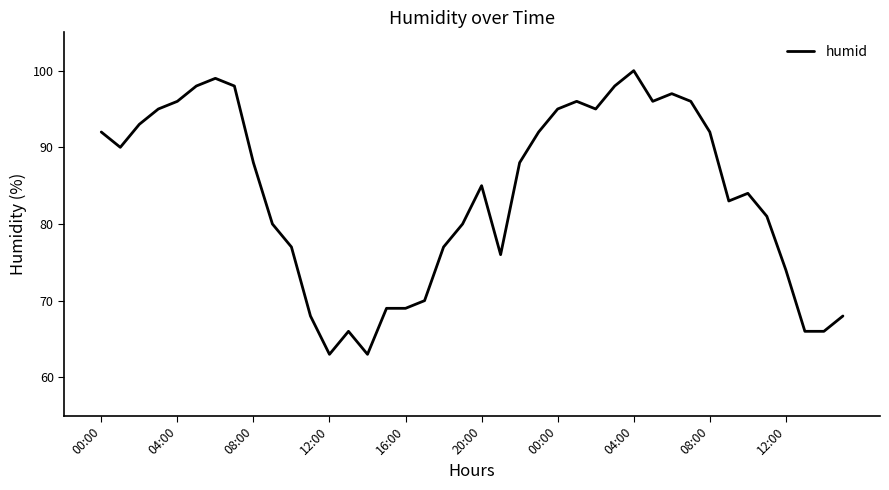

What is the minimum value shown in the chart?

63